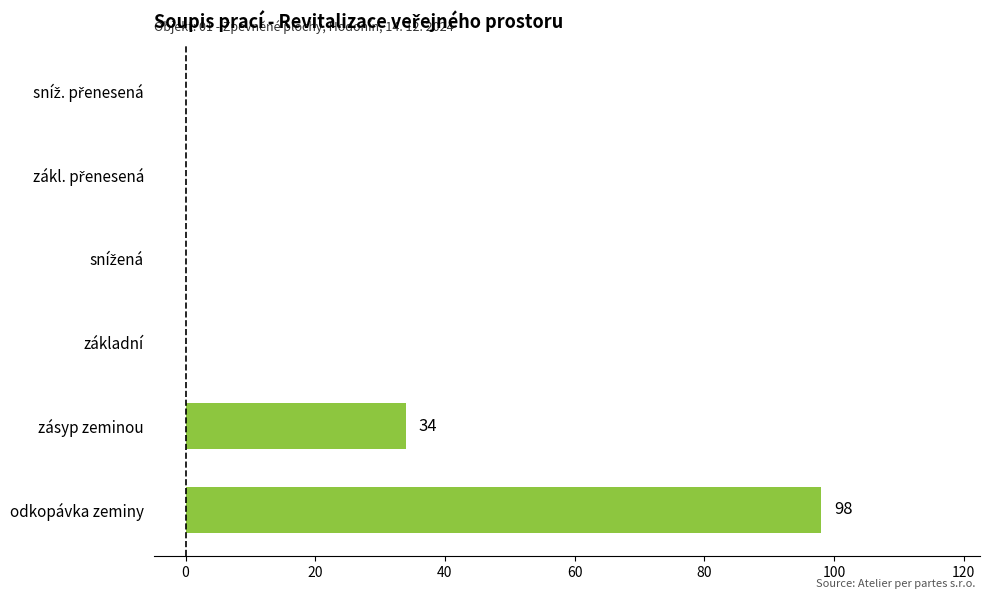

What is the sum of the values at odkopávka zeminy and zásyp zeminou?

132